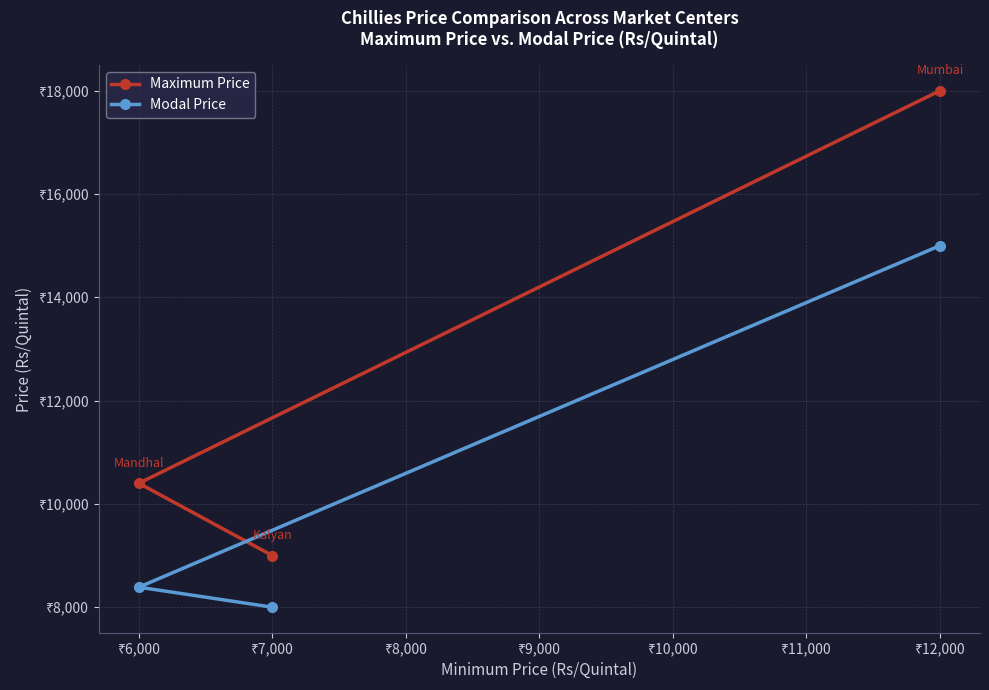

Where is Modal Price nearest to the value 11500?

₹6,000